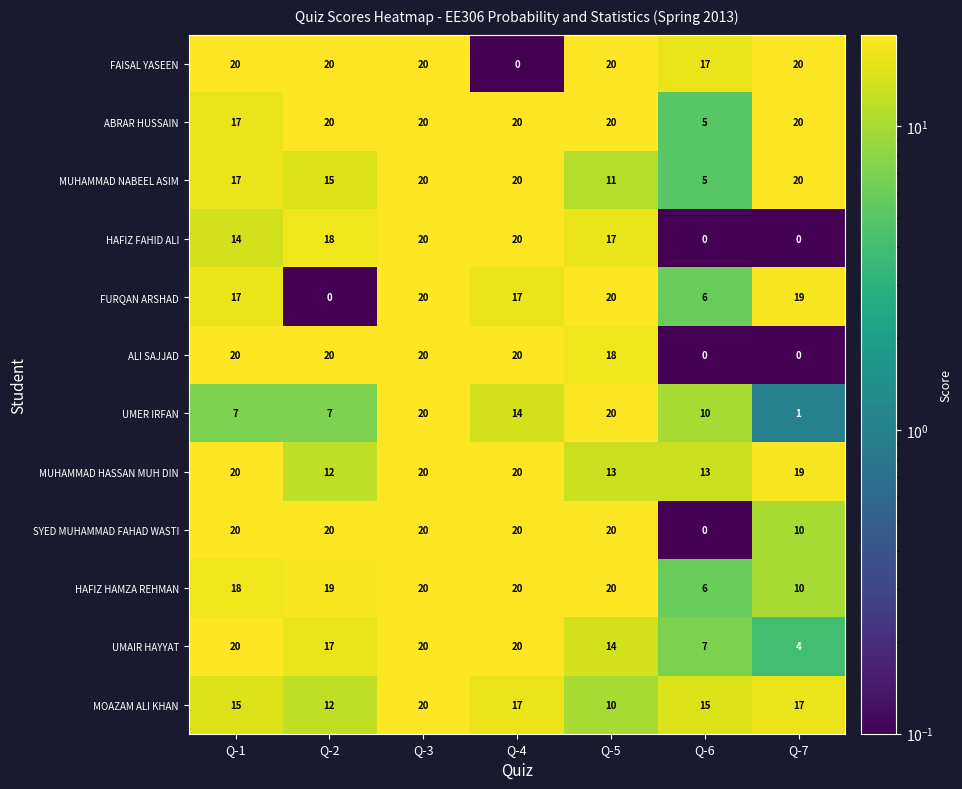

Between Q-1 and Q-7, which series saw the biggest shift?

ALI SAJJAD